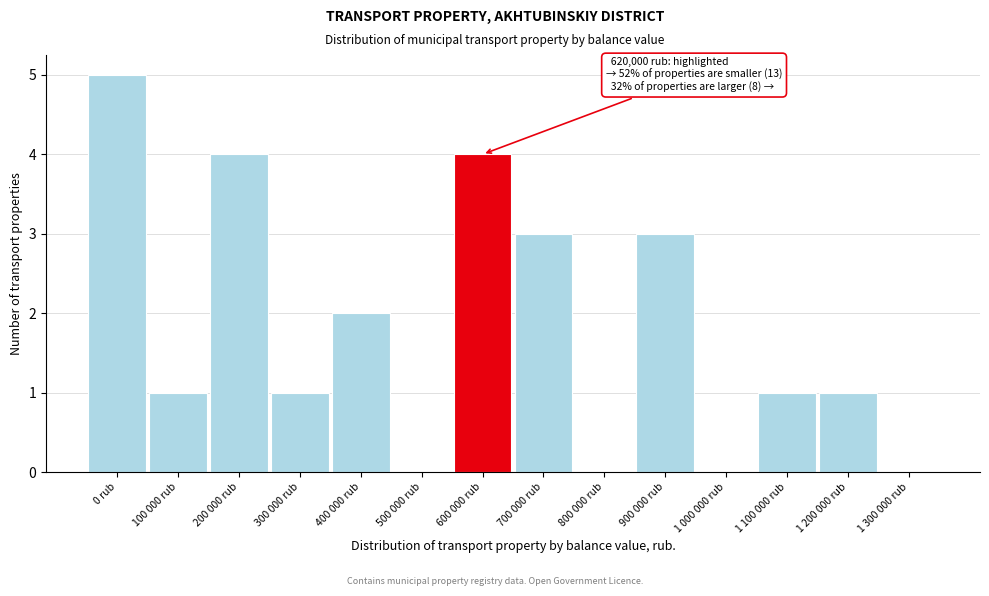

Reading left to right, list all the values displayed in this chart.

0 rub=5	100 000 rub=1	200 000 rub=4	300 000 rub=1	400 000 rub=2	500 000 rub=0	600 000 rub=4	700 000 rub=3	800 000 rub=0	900 000 rub=3	1 000 000 rub=0	1 100 000 rub=1	1 200 000 rub=1	1 300 000 rub=0